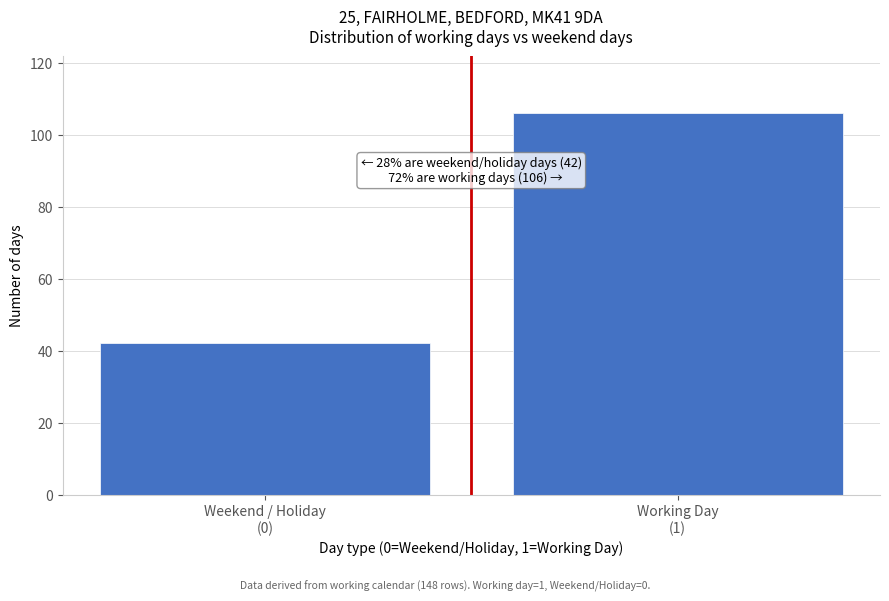

Reading left to right, what are all the values shown in this chart?

42	106